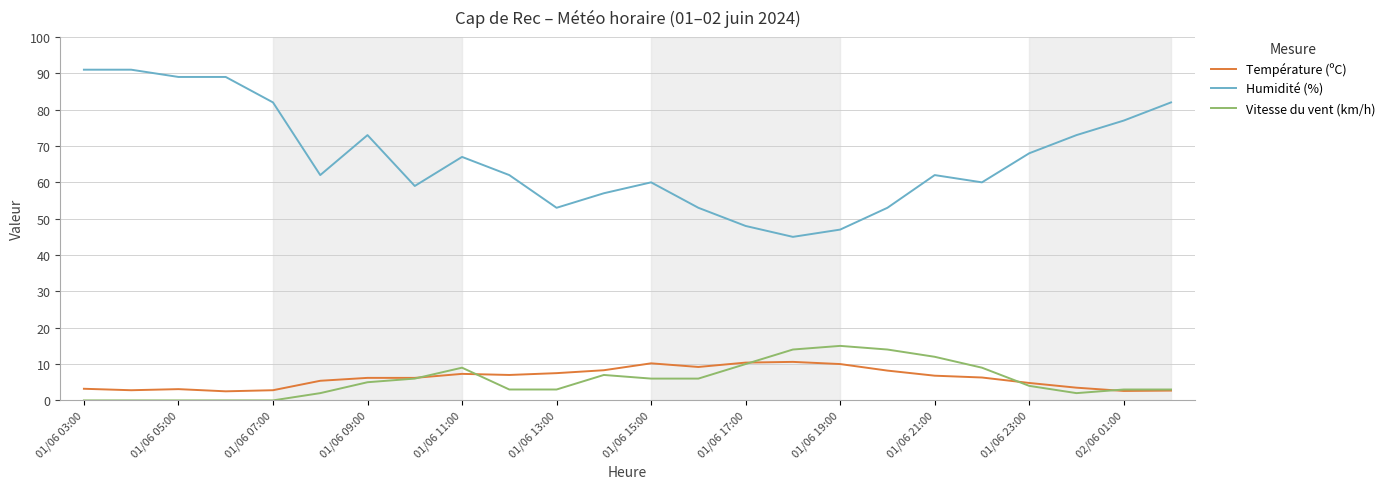

What is the maximum value for Température (ºC)?

10.6